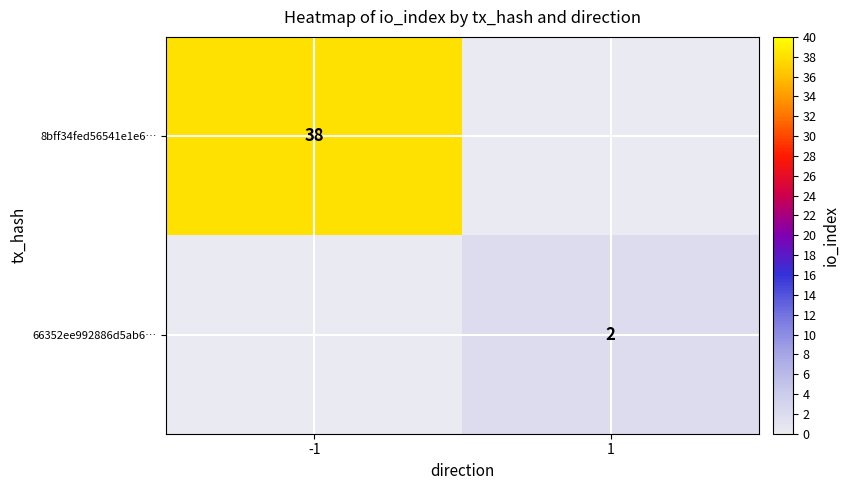

Is it true that 8bff34fed56541e1e6… equals 24 at -1?

False